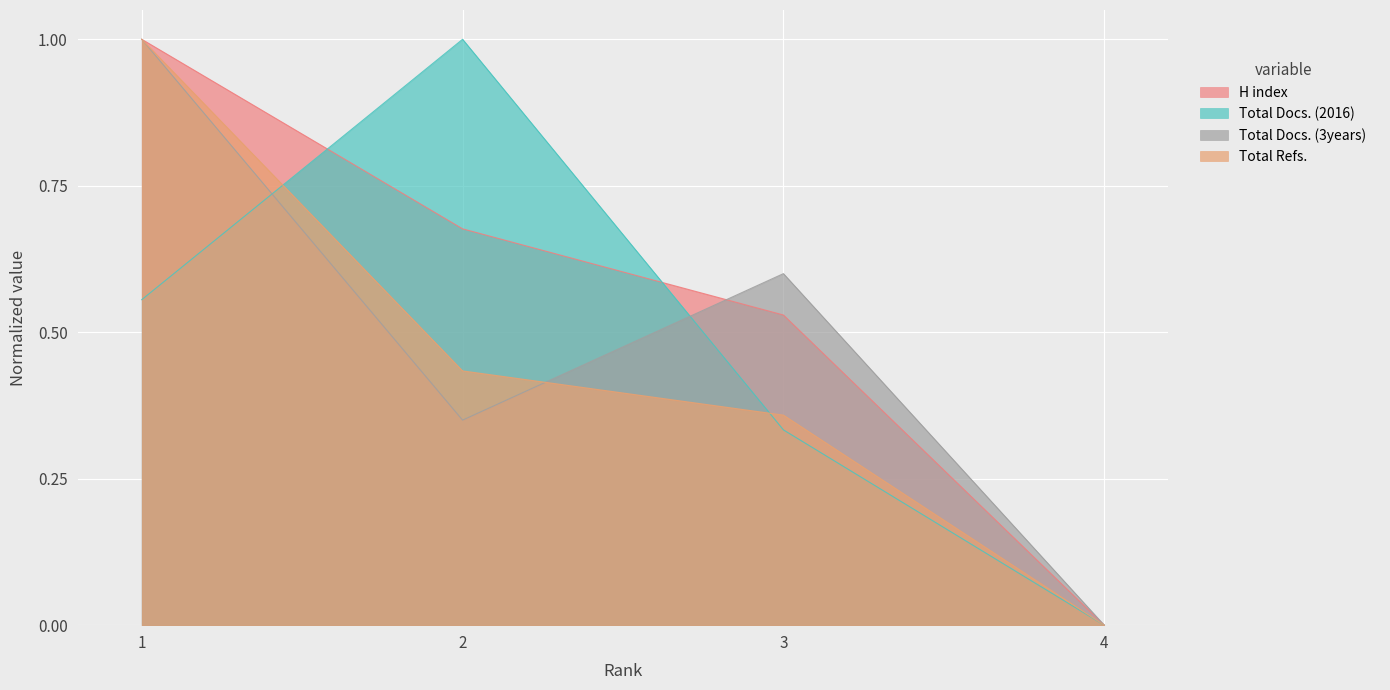

How many lines are shown in the chart?

4